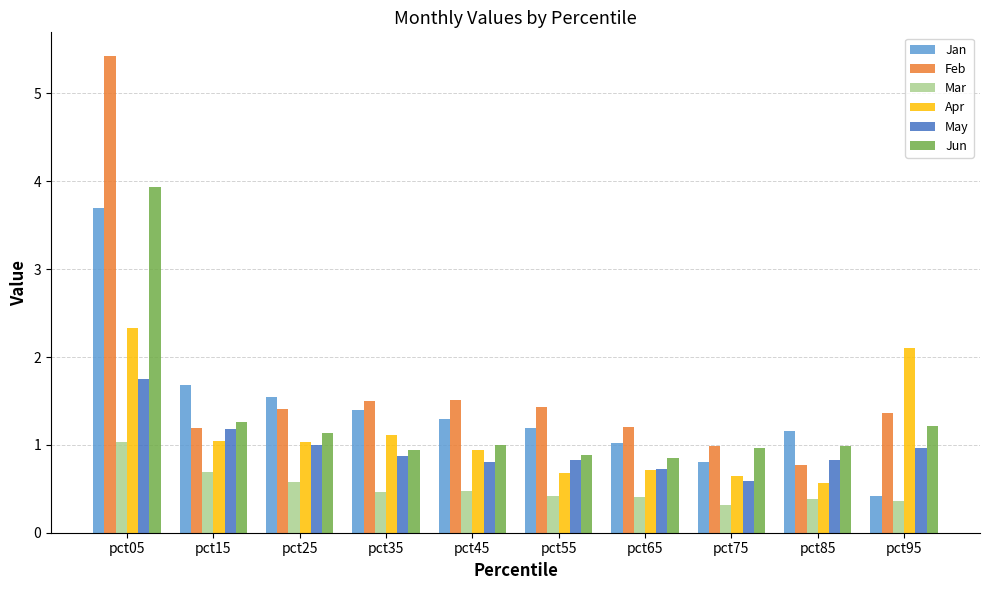

Is it true that Feb equals 0.8 at pct85?

True